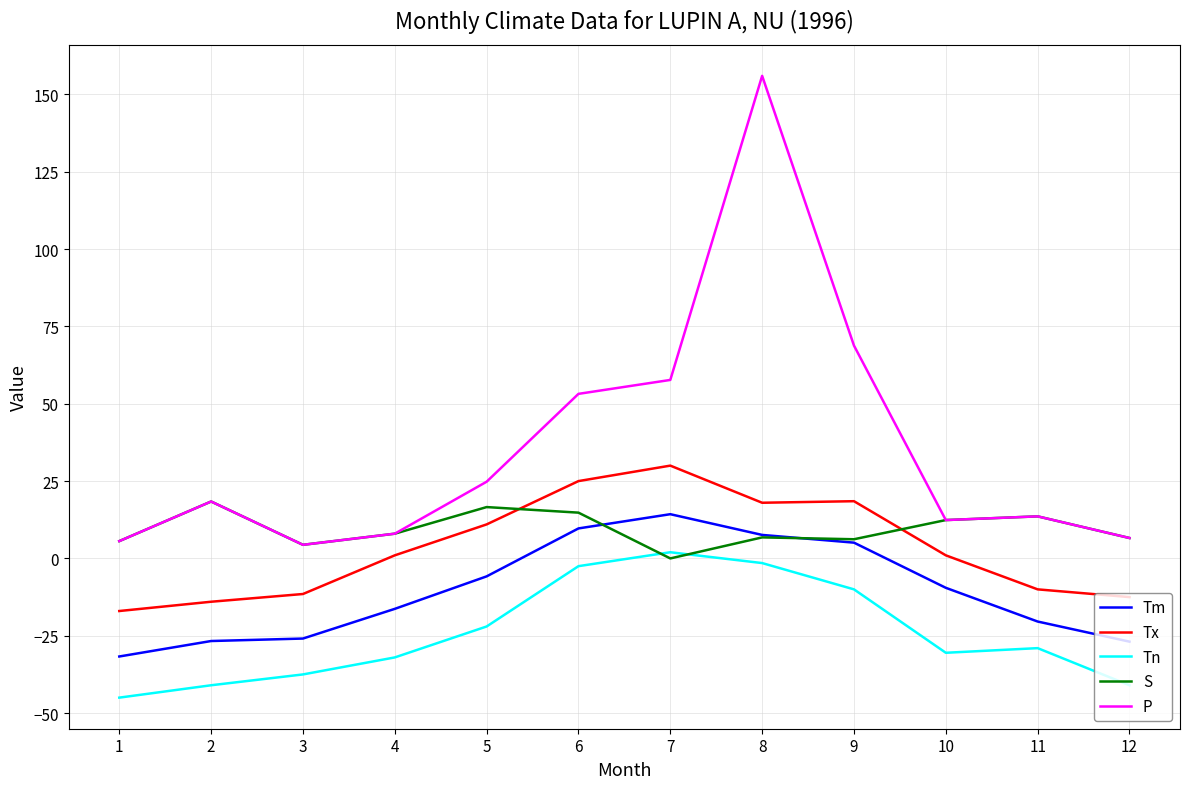

True or false: P and Tn cross at least once.

False